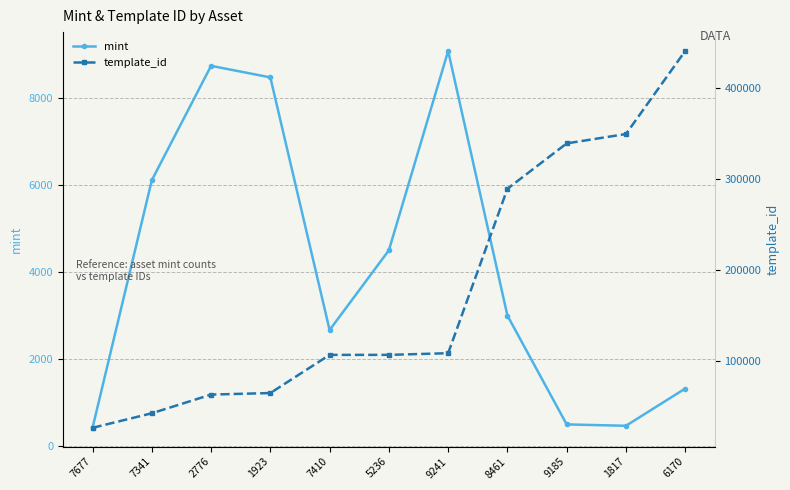

List the series in order of their overall mean, highest first.

template_id, mint